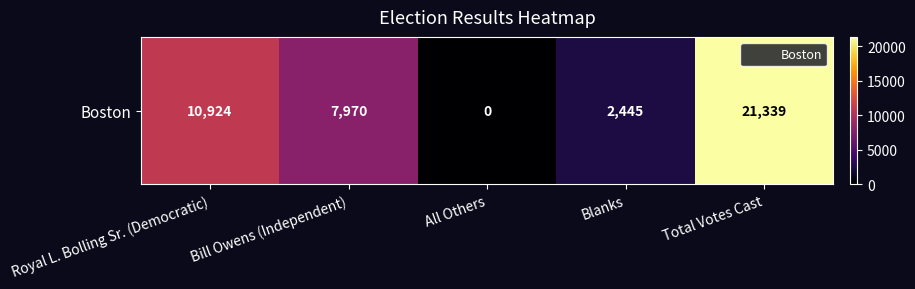

At which label is the value closest to 10669?

Royal L. Bolling Sr. (Democratic)